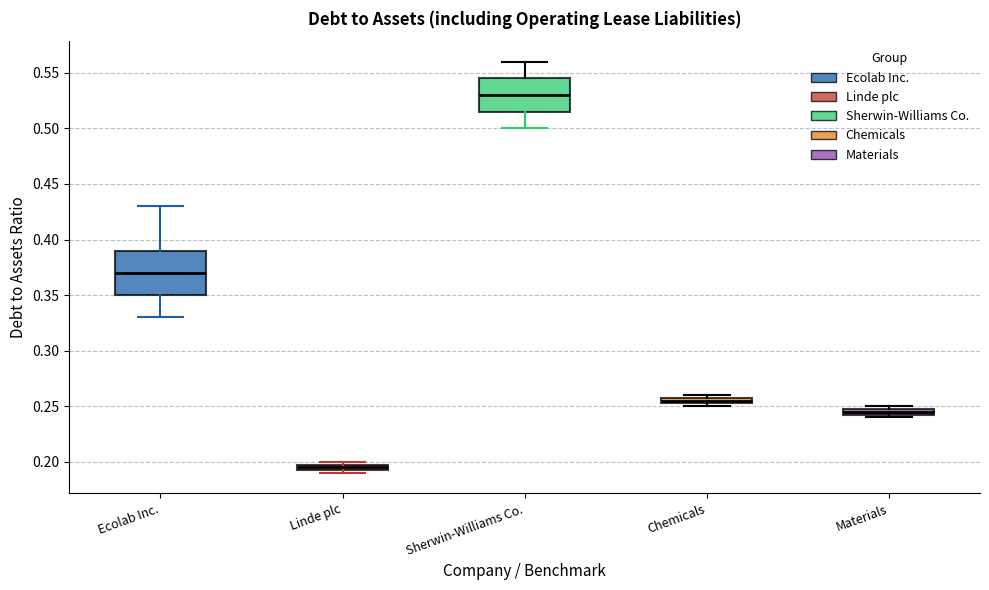

Where is the lower edge of the box for Sherwin-Williams Co. on the y-axis? The values are not printed on the chart, so give them approximately, as read against the axis.

0.515